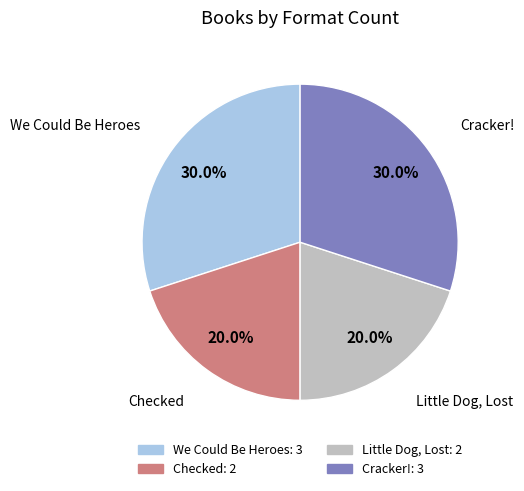

What percentage is the Cracker! slice, to the nearest percent?

30%